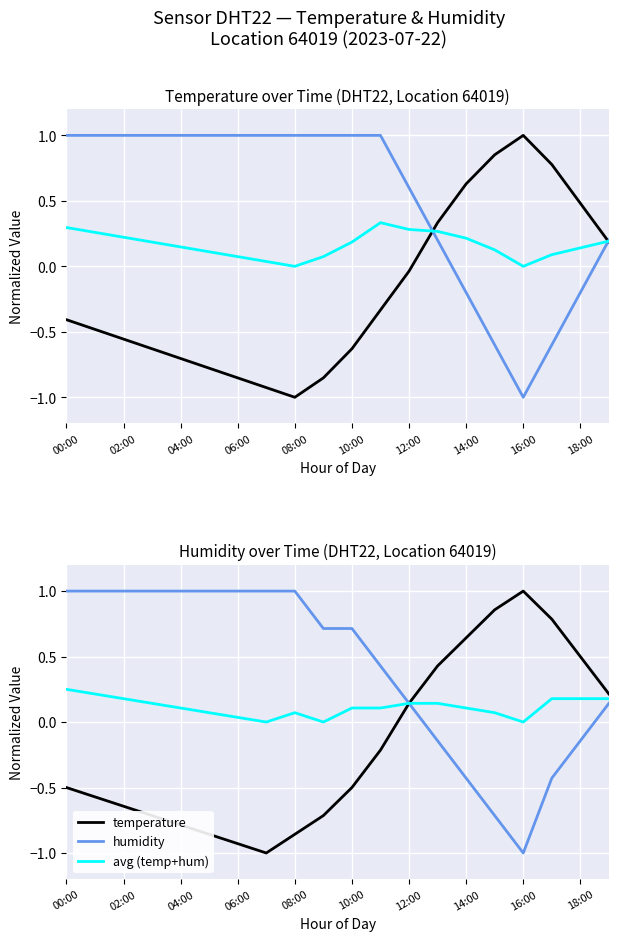

The value of temperature at 16:00 is 1.0. True or false?

True